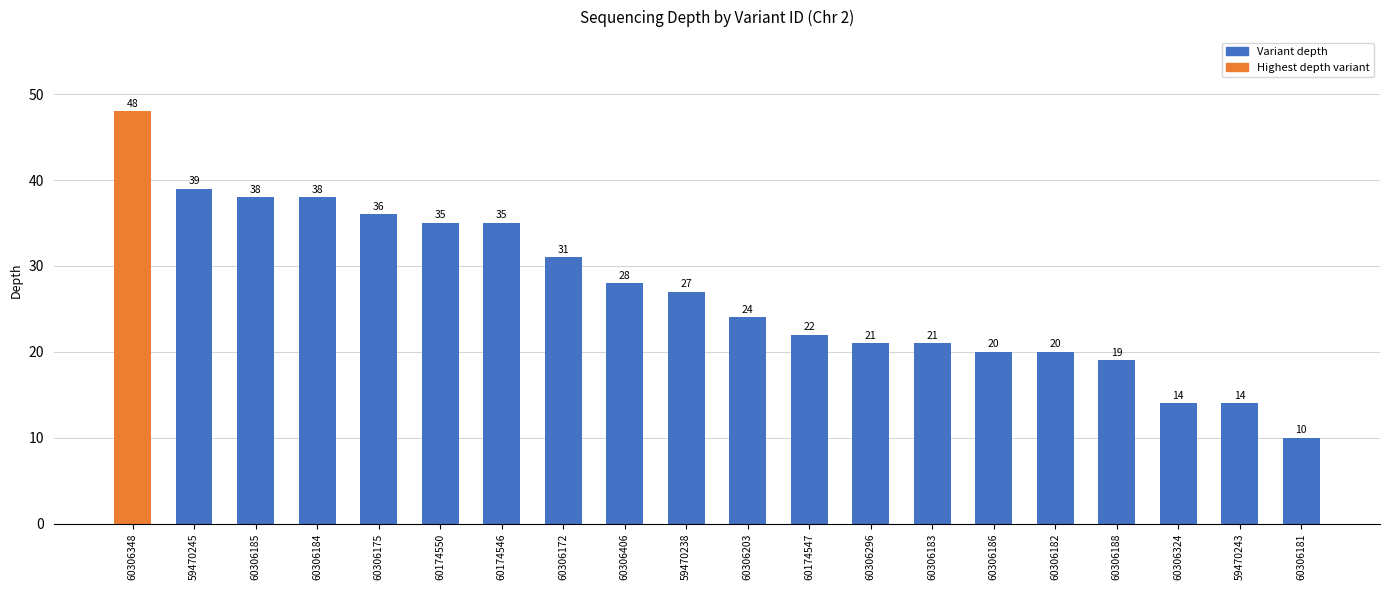

What is the difference between the values at 60306182 and 60306175?

16